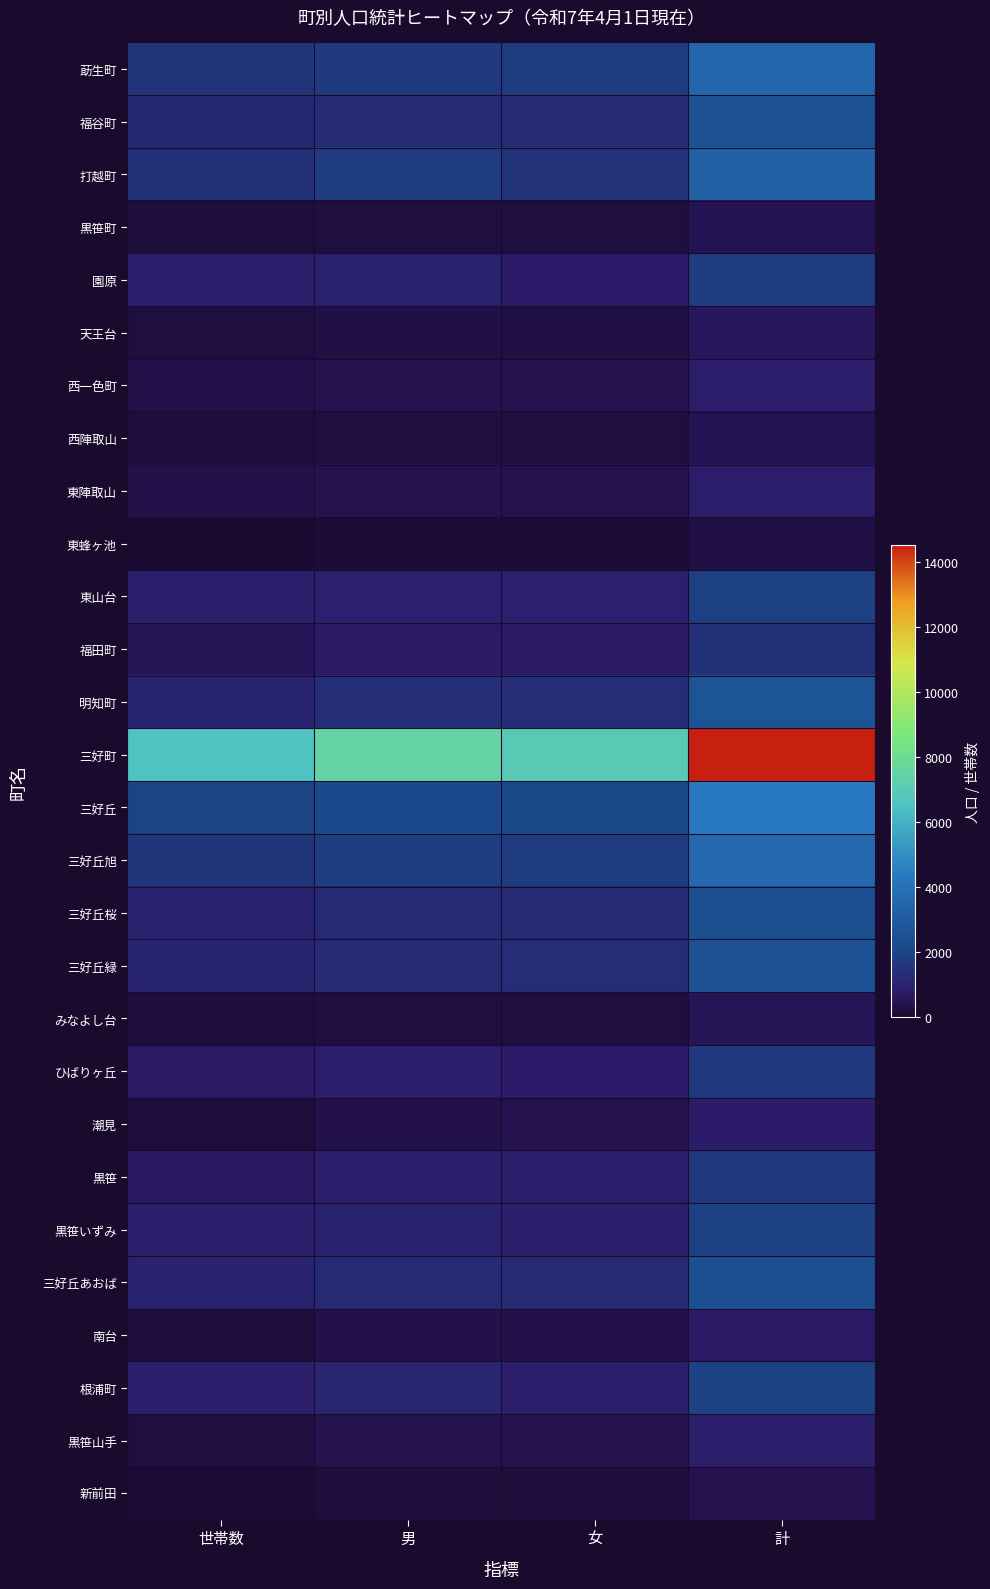

Reading left to right, transcribe all the data shown in this chart.

莇生町: 世帯数=1541	男=1710	女=1764	計=3474
福谷町: 世帯数=1147	男=1272	女=1252	計=2524
打越町: 世帯数=1434	男=1763	女=1509	計=3272
黒笹町: 世帯数=198	男=252	女=250	計=502
園原: 世帯数=894	男=1014	女=793	計=1807
天王台: 世帯数=251	男=284	女=303	計=587
西一色町: 世帯数=350	男=435	女=405	計=840
西陣取山: 世帯数=202	男=234	女=265	計=499
東陣取山: 世帯数=365	男=430	女=407	計=837
東蜂ヶ池: 世帯数=113	男=147	女=138	計=285
東山台: 世帯数=854	男=964	女=923	計=1887
福田町: 世帯数=545	男=728	女=696	計=1424
明知町: 世帯数=1028	男=1373	女=1343	計=2716
三好町: 世帯数=6550	男=7496	女=7021	計=14517
三好丘: 世帯数=2021	男=2251	女=2157	計=4408
三好丘旭: 世帯数=1560	男=1851	女=1810	計=3661
三好丘桜: 世帯数=1014	男=1215	女=1258	計=2473
三好丘緑: 世帯数=1066	男=1283	女=1323	計=2606
みなよし台: 世帯数=176	男=266	女=258	計=524
ひばりヶ丘: 世帯数=683	男=883	女=783	計=1666
潮見: 世帯数=218	男=390	女=399	計=789
黒笹: 世帯数=663	男=858	女=798	計=1656
黒笹いずみ: 世帯数=855	男=1018	女=903	計=1921
三好丘あおば: 世帯数=972	男=1222	女=1249	計=2471
南台: 世帯数=195	男=355	女=369	計=724
根浦町: 世帯数=864	男=1089	女=889	計=1978
黒笹山手: 世帯数=283	男=444	女=438	計=882
新前田: 世帯数=155	男=210	女=205	計=415